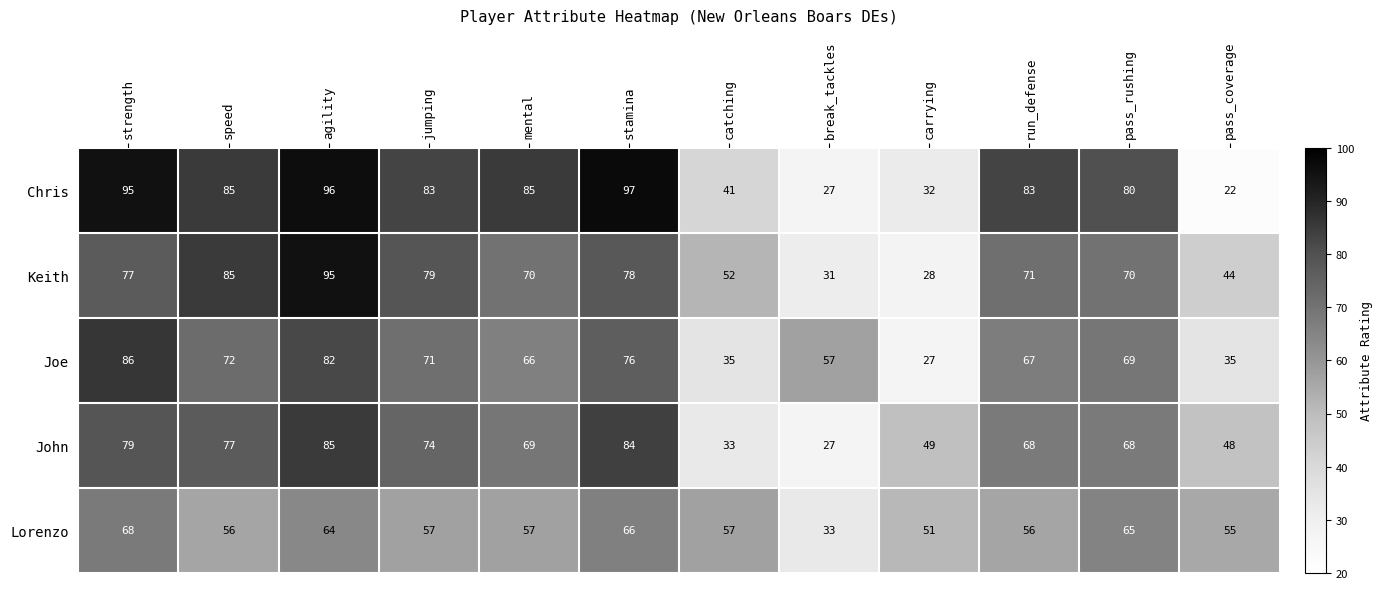

At which label is Joe closest to 56?

break_tackles